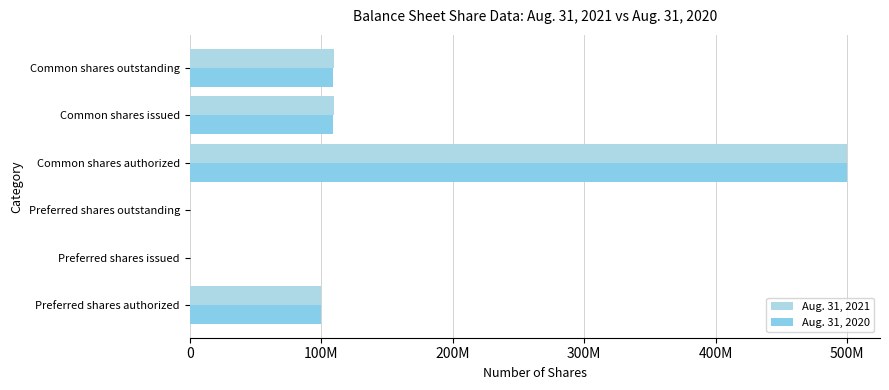

How many values in the Aug. 31, 2020 series exceed 109165000?

1